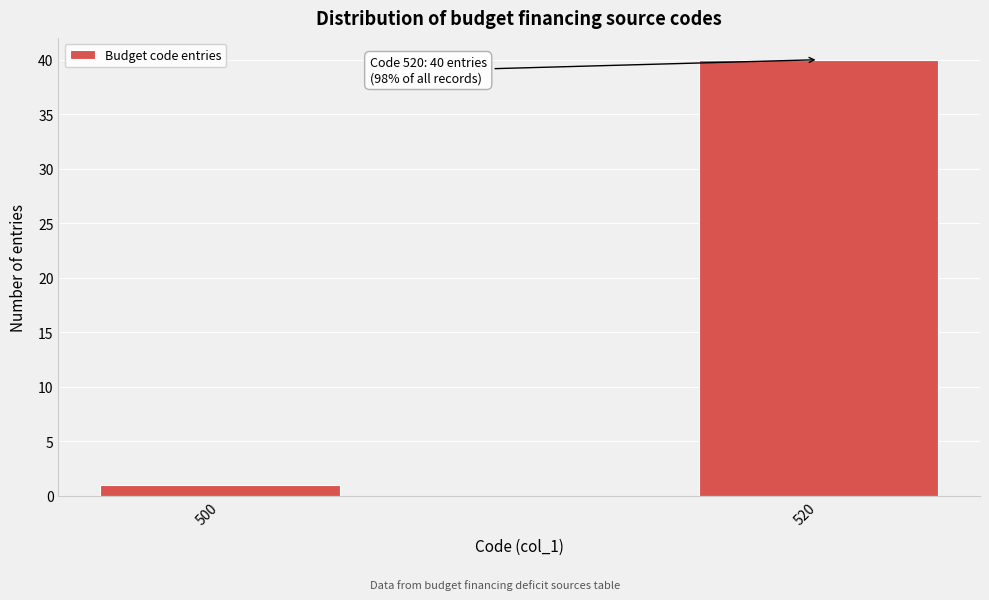

Reading left to right, list all the values displayed in this chart.

500=1	520=40